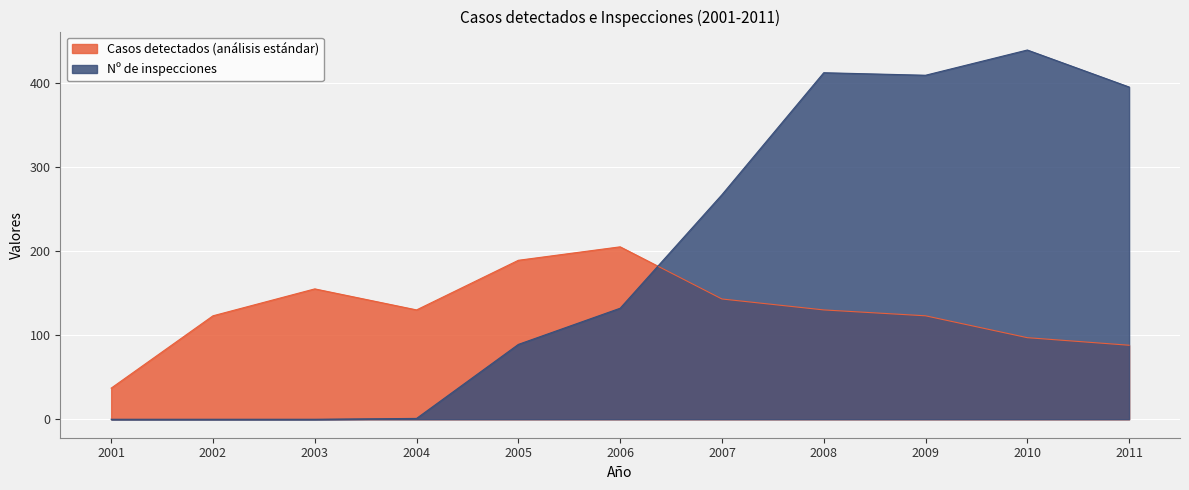

Reading left to right, transcribe all the data shown in this chart.

Casos detectados (análisis estándar): 37	123	155	130	189	205	143	130	123	97	88
Nº de inspecciones: 0	0	0	1	89	132	267	412	409	439	395